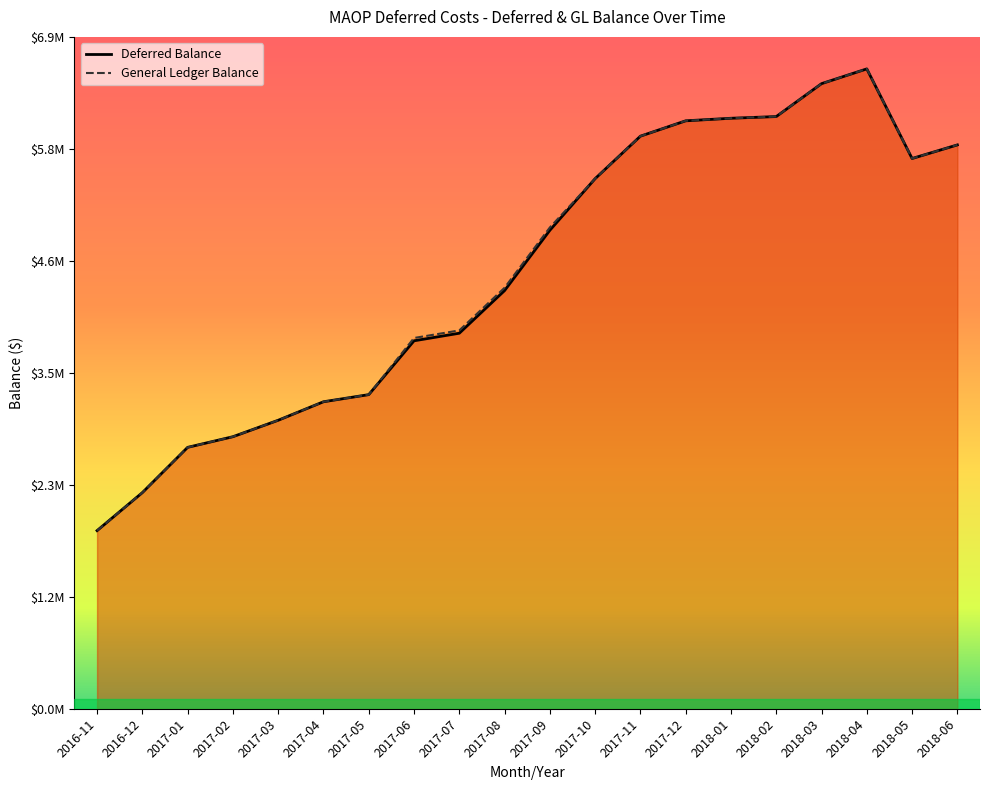

What position from the left is 2017-09?

11